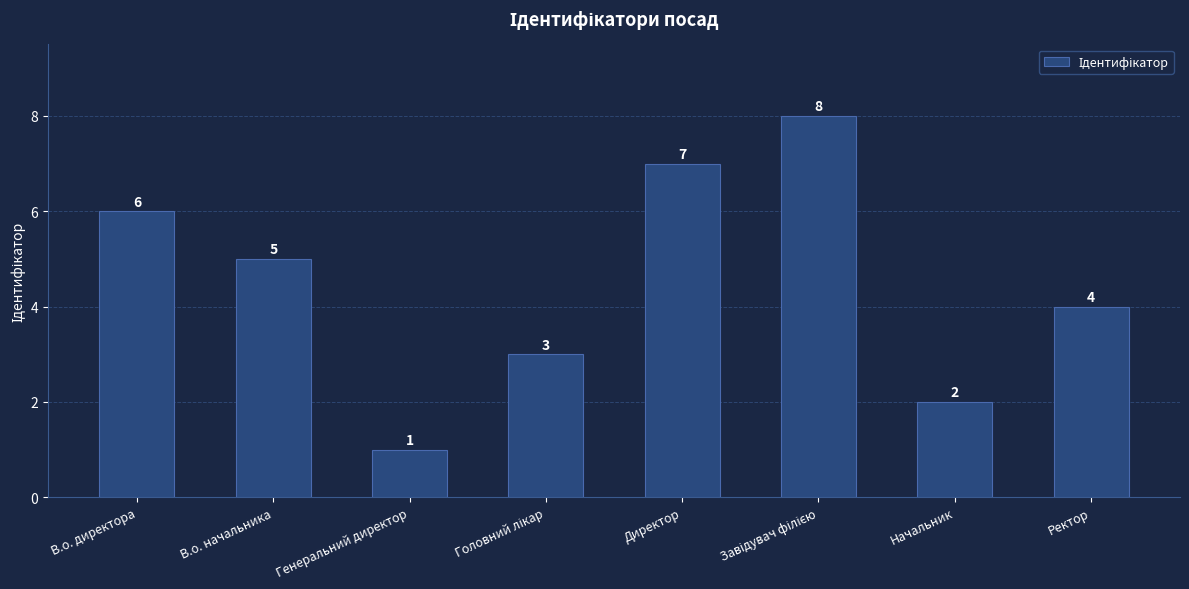

Reading left to right, what are all the values shown in this chart?

6	5	1	3	7	8	2	4